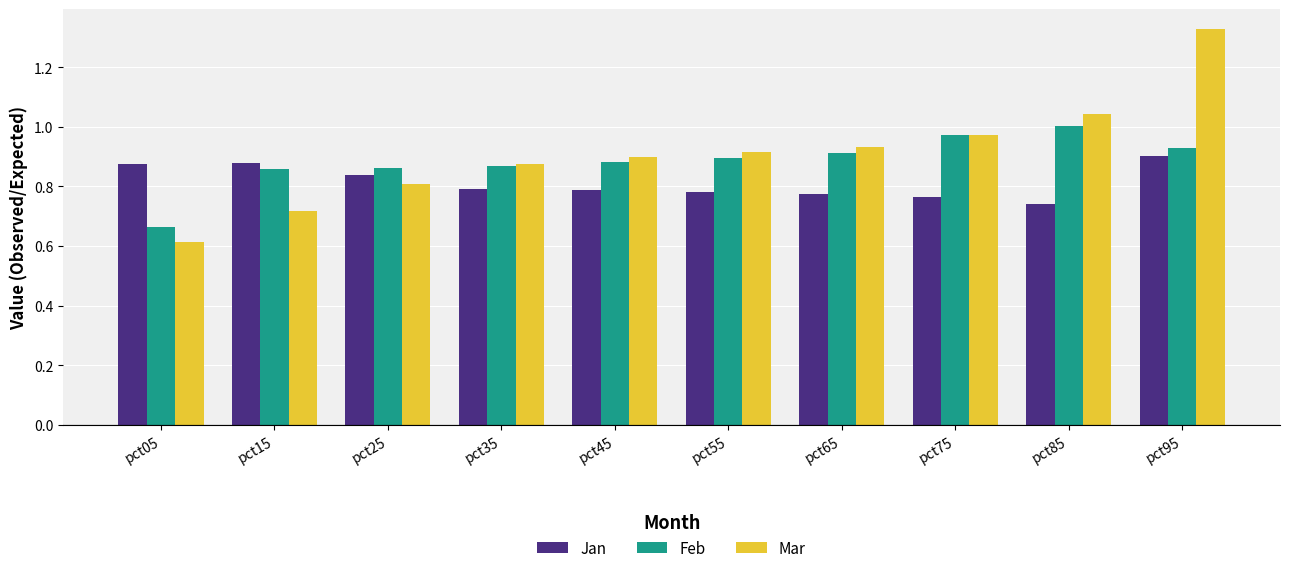

List the series in order of their peak value, lowest first.

Jan, Feb, Mar